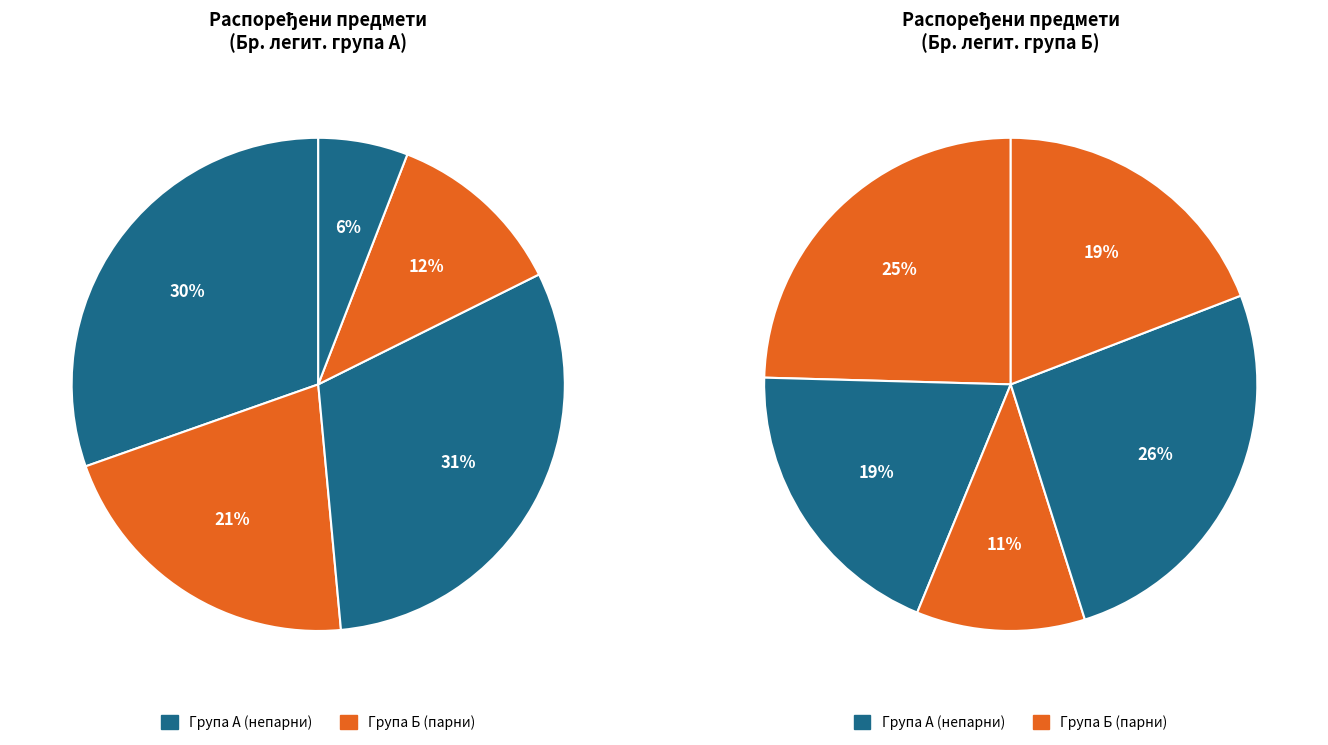

Is it true that Уна (Бранислав) Сучевић is 6% of the pie?

False